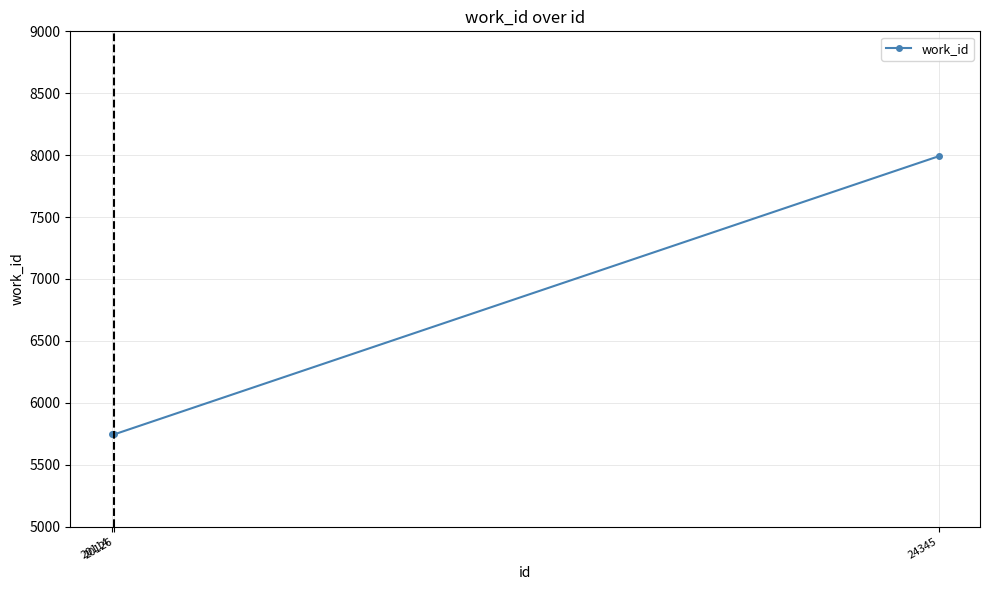

Is it true that the value at 20126 is 10198?

False